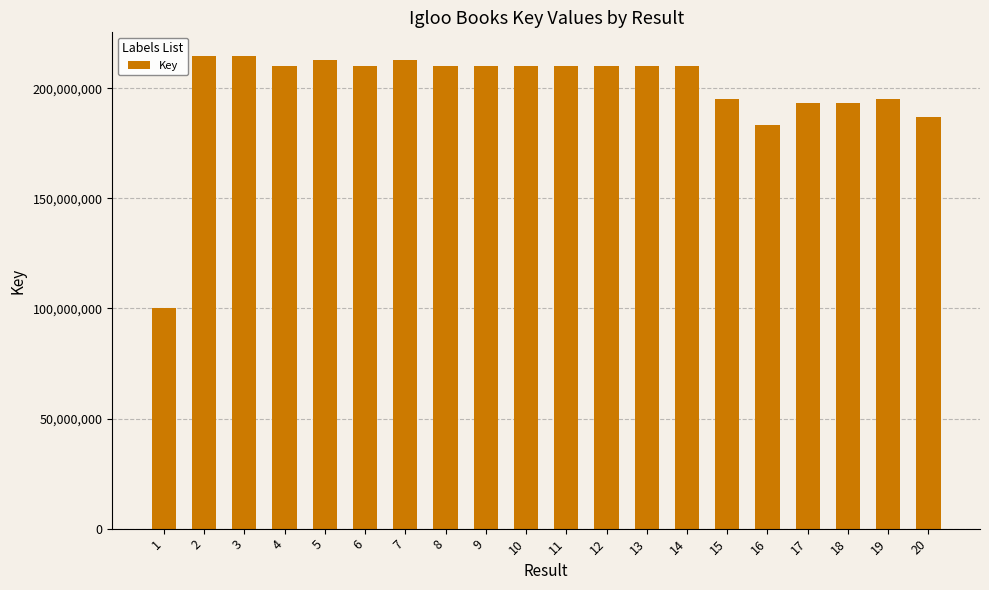

What is the smallest value displayed?

100403786